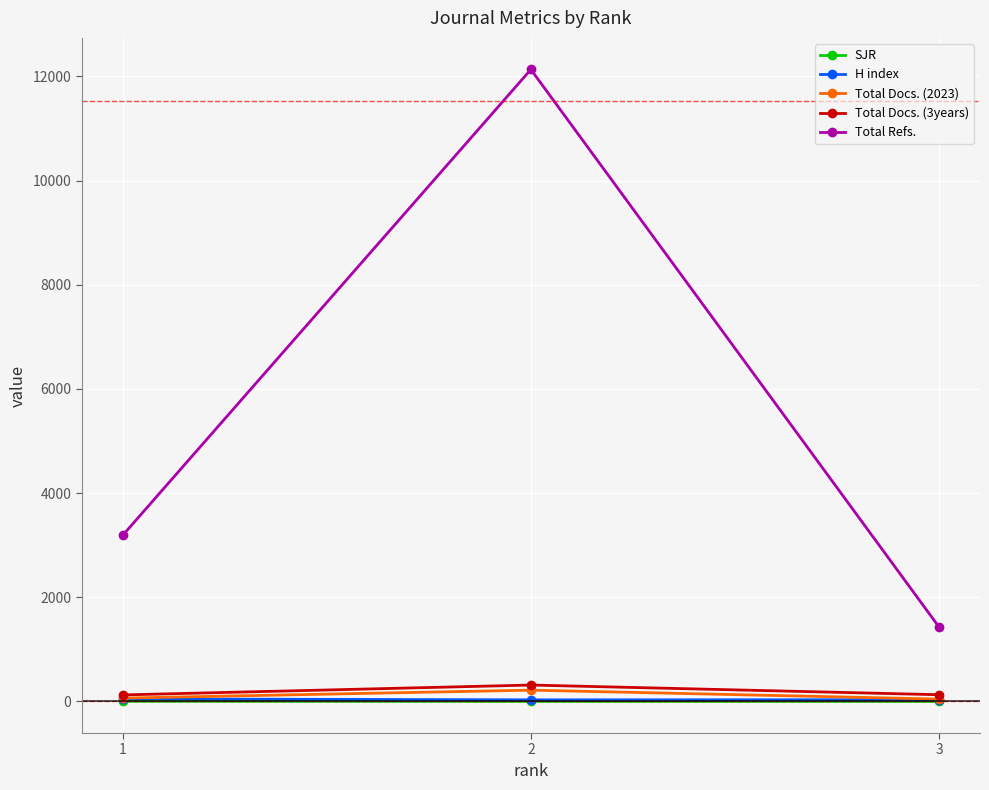

What are all the series names shown in the legend?

SJR, H index, Total Docs. (2023), Total Docs. (3years), Total Refs.